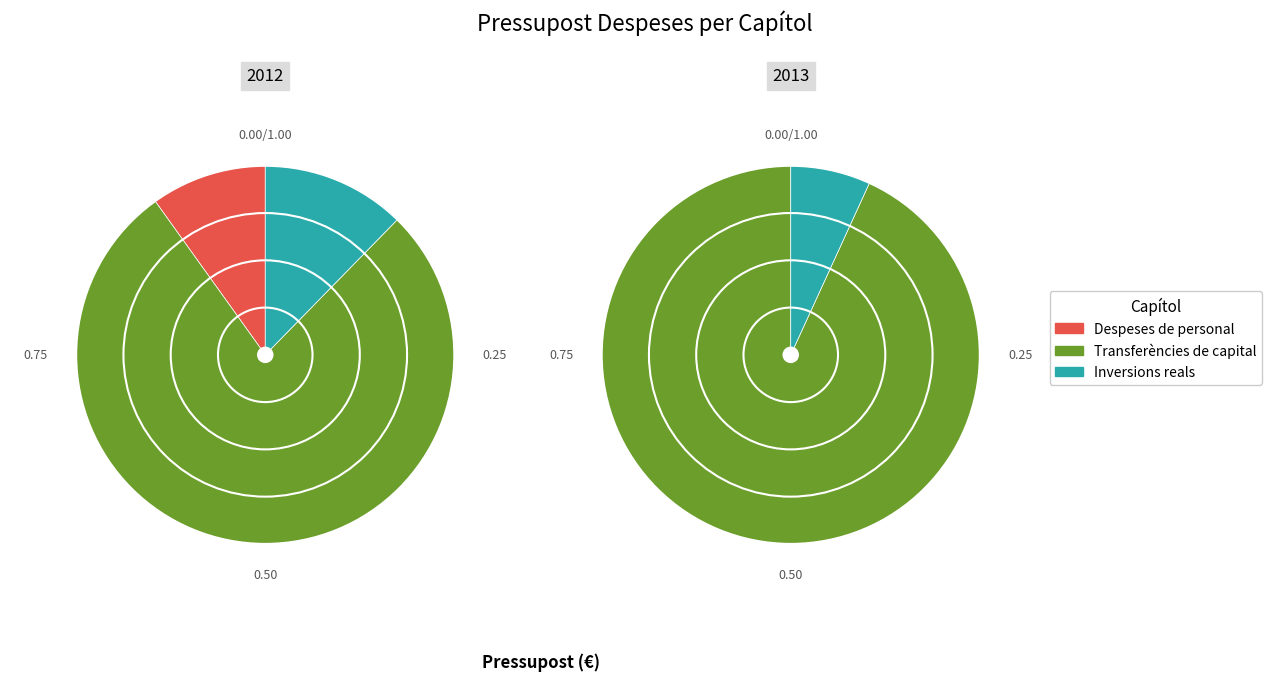

Which has a higher value, Despeses de personal or Transferències de capital?

Transferències de capital